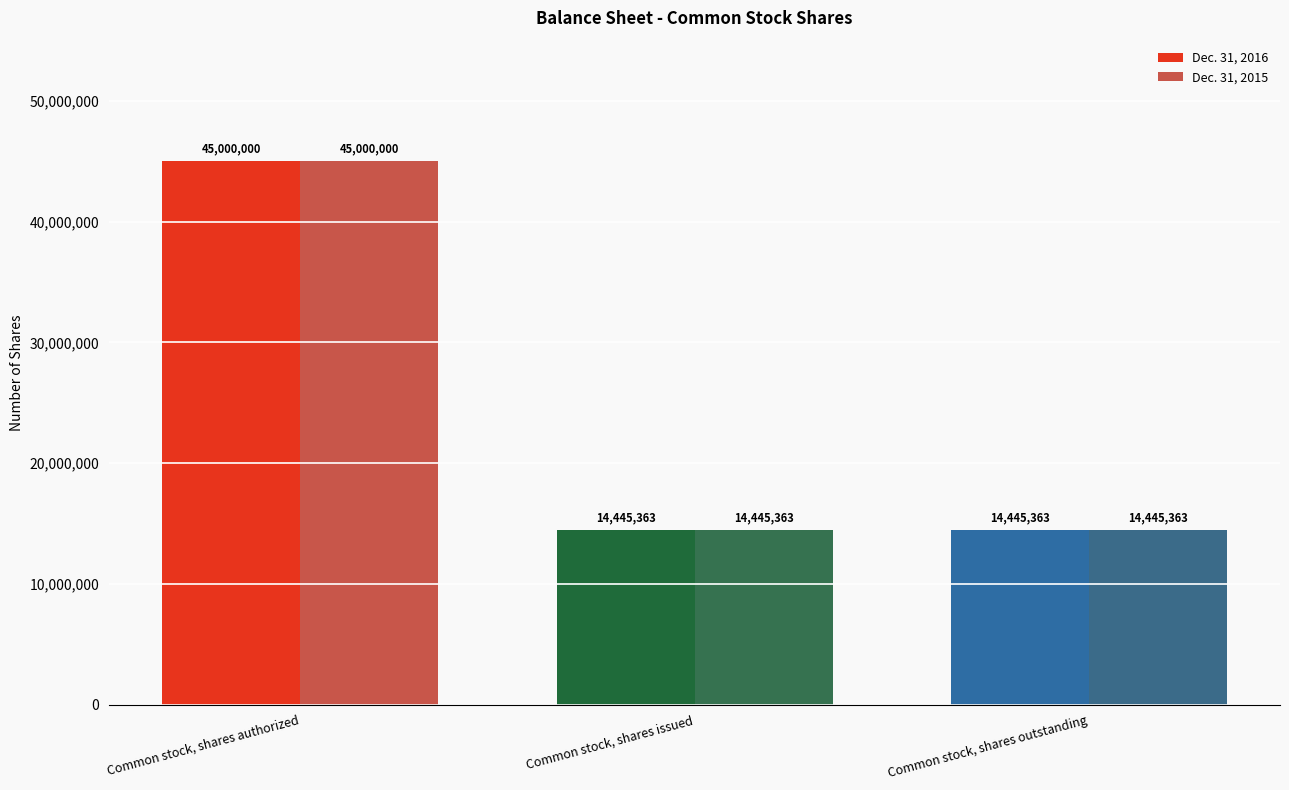

Count the number of categories in the chart.

3